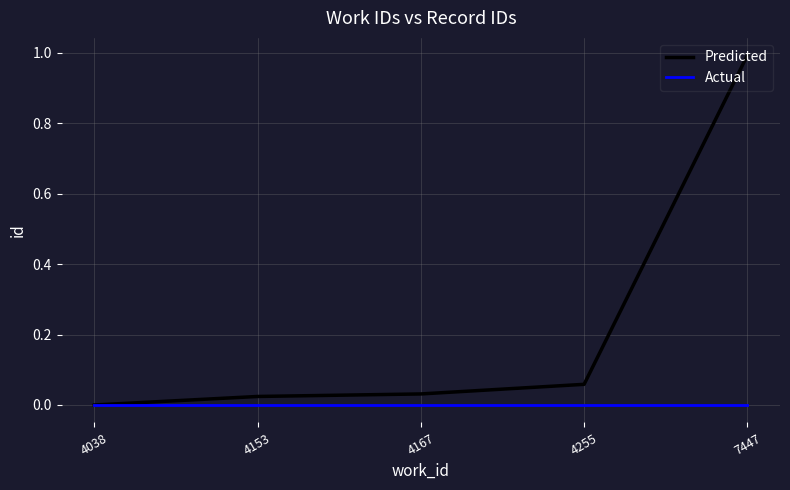

True or false: Predicted has more than 1 interior local peaks.

False